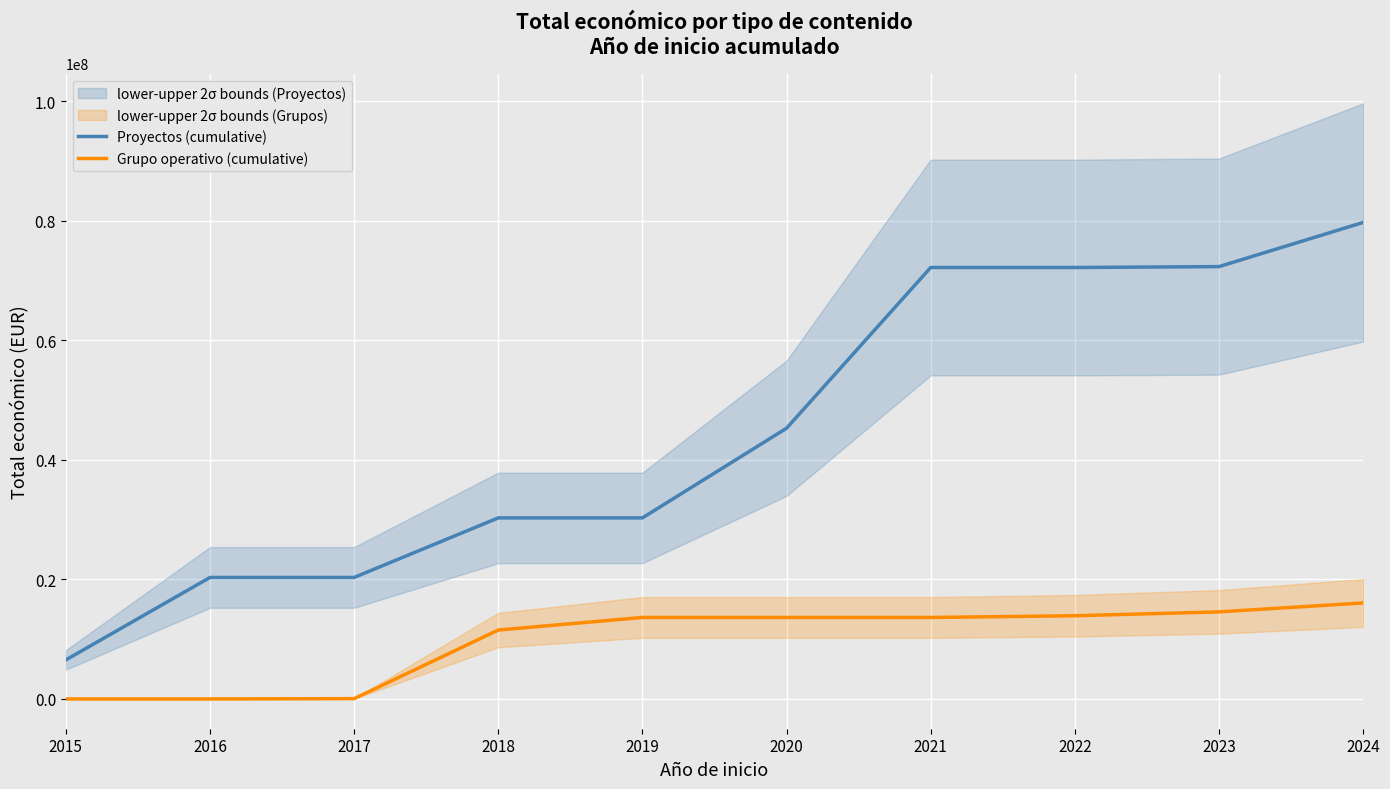

Which series has the largest total across all categories?

Proyectos (cumulative)